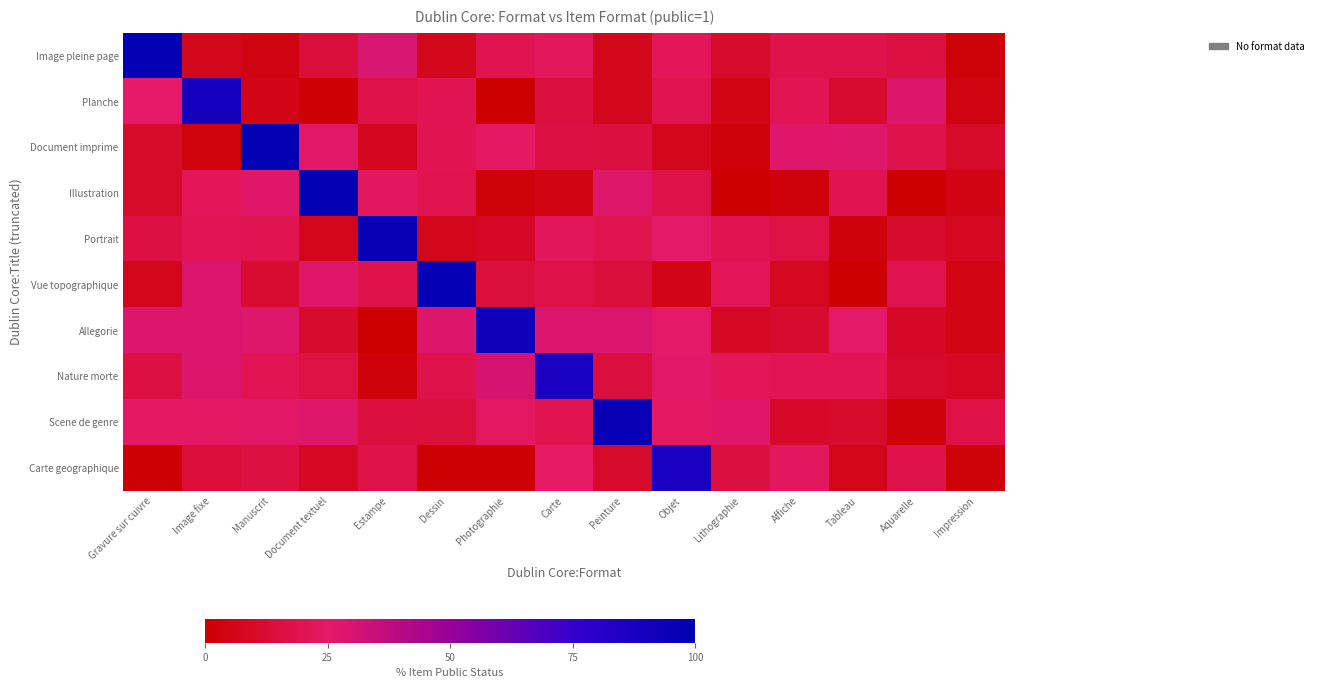

Which series changed the most between Document textuel and Affiche?

Illustration